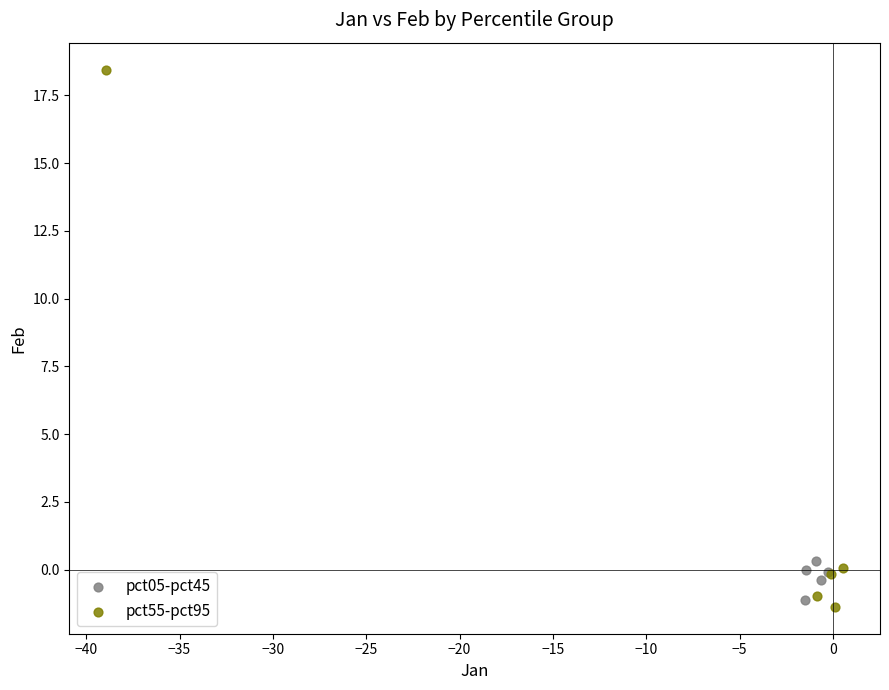

Which series has the largest Y range (max minus min)?

pct55-pct95